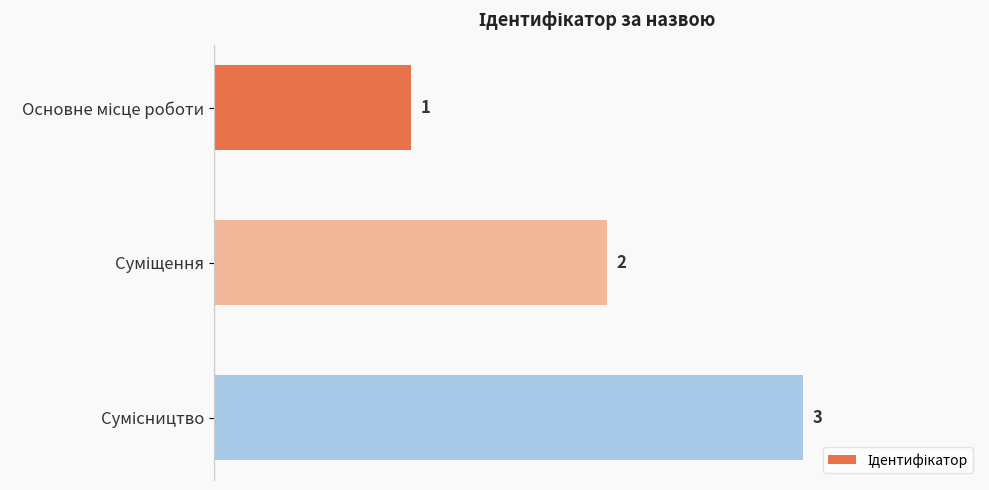

Count the values in the range 1 to 3.

3